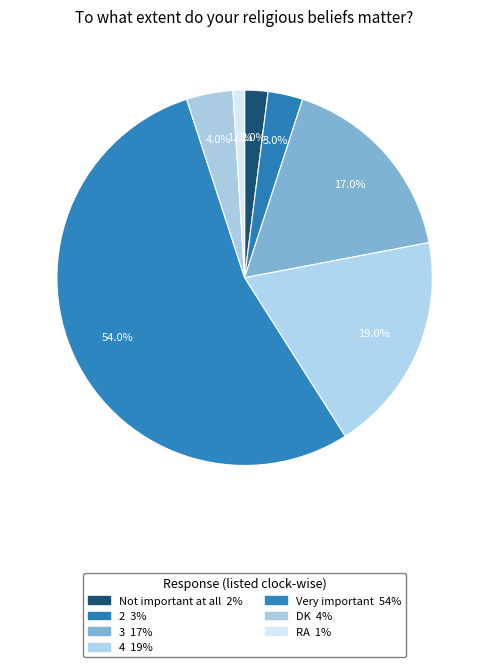

How many segments does this pie chart have?

7